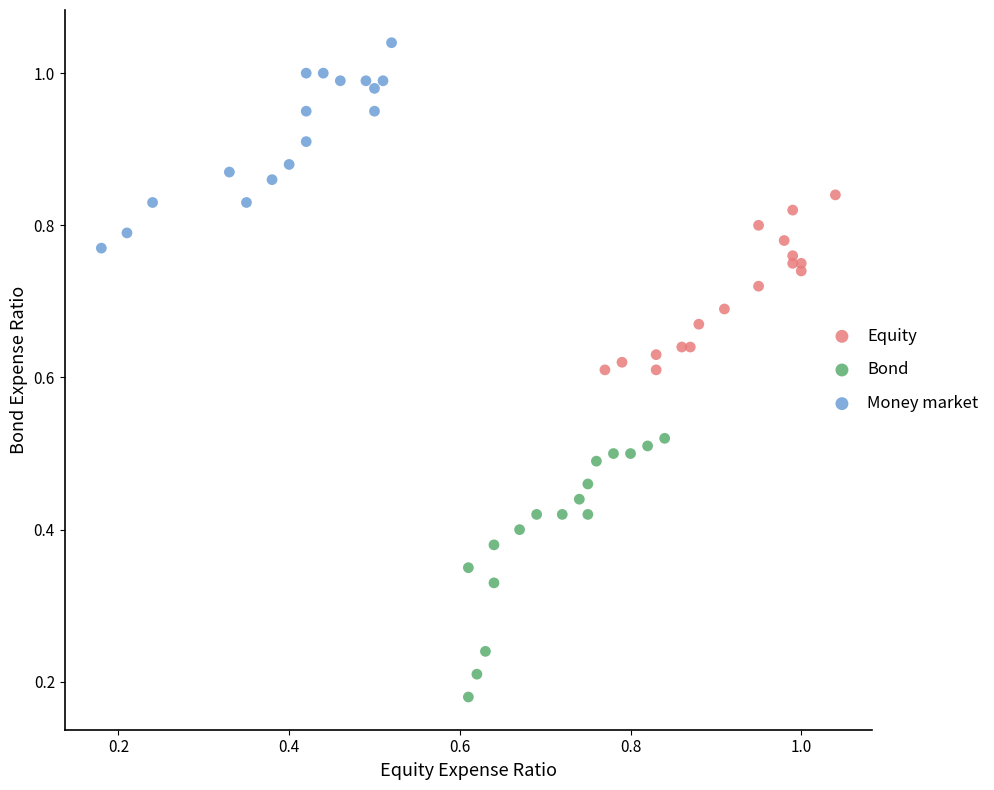

Which series contains the lowest Y value?

Bond